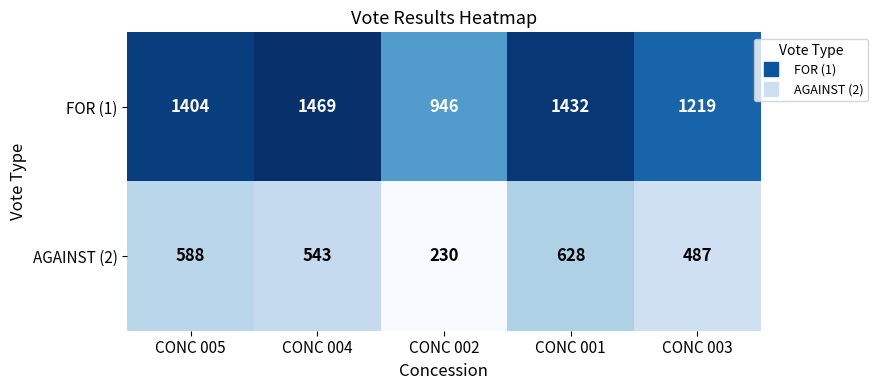

Between CONC 005 and CONC 003, which series saw the biggest shift?

FOR (1)